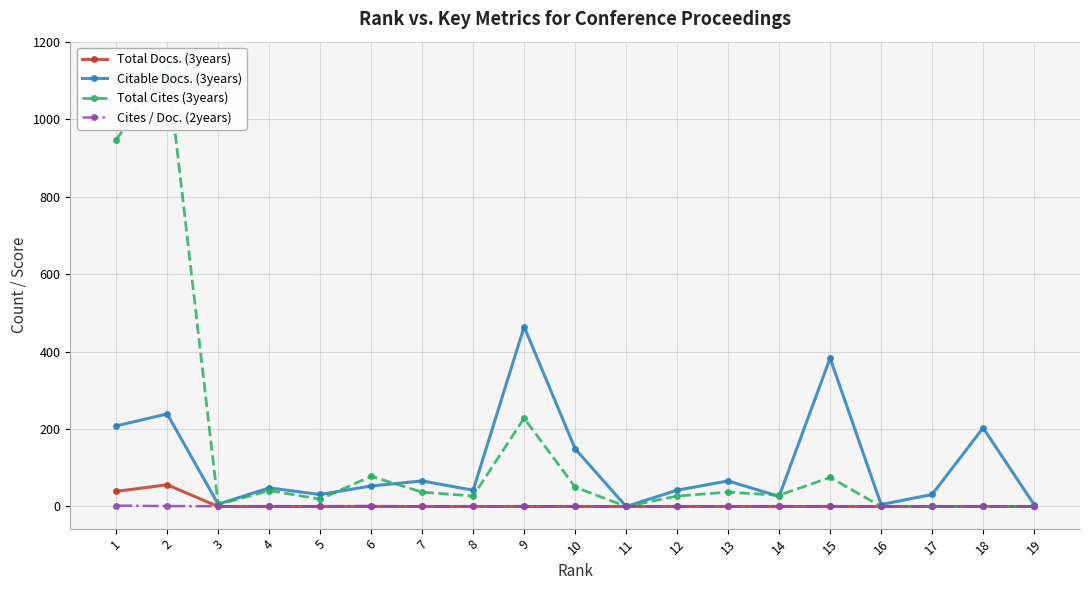

Reading left to right, what are all the values shown in this chart?

Total Docs. (3years): 1=39.0	2=56.0	3=0.0	4=0.0	5=0.0	6=0.0	7=0.0	8=0.0	9=0.0	10=0.0	11=0.0	12=0.0	13=0.0	14=0.0	15=0.0	16=0.0	17=0.0	18=0.0	19=0.0
Citable Docs. (3years): 1=208.0	2=239.0	3=6.0	4=48.0	5=31.0	6=53.0	7=66.0	8=42.0	9=464.0	10=149.0	11=0.0	12=42.0	13=66.0	14=26.0	15=383.0	16=5.0	17=31.0	18=203.0	19=5.0
Total Cites (3years): 1=946.0	2=1143.0	3=5.0	4=41.0	5=19.0	6=78.0	7=37.0	8=27.0	9=228.0	10=50.0	11=0.0	12=27.0	13=37.0	14=29.0	15=75.0	16=0.0	17=0.0	18=0.0	19=0.0
Cites / Doc. (2years): 1=2.3	2=1.1	3=0.6	4=0.7	5=0.6	6=1.4	7=0.0	8=0.0	9=0.5	10=0.3	11=0.0	12=0.0	13=0.0	14=0.8	15=0.2	16=0.0	17=0.2	18=0.0	19=0.0